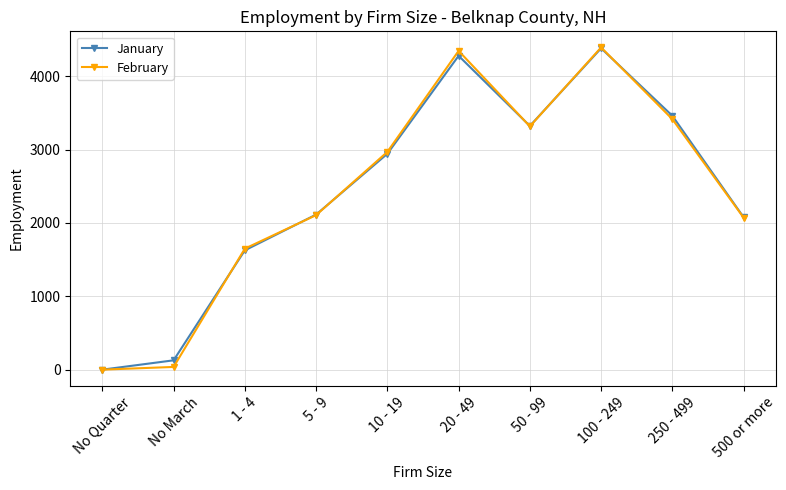

Which series has the largest range (max minus min)?

February